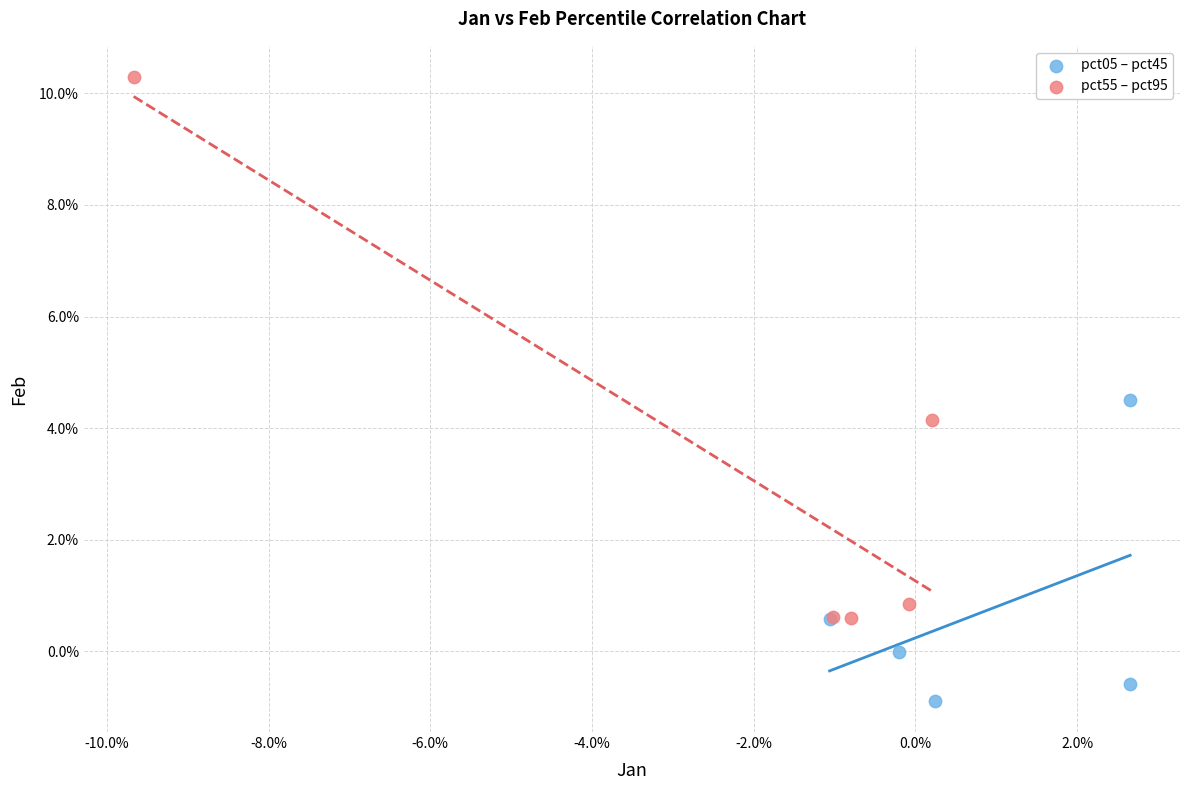

What are all the series names shown in the legend?

pct05 – pct45, pct55 – pct95